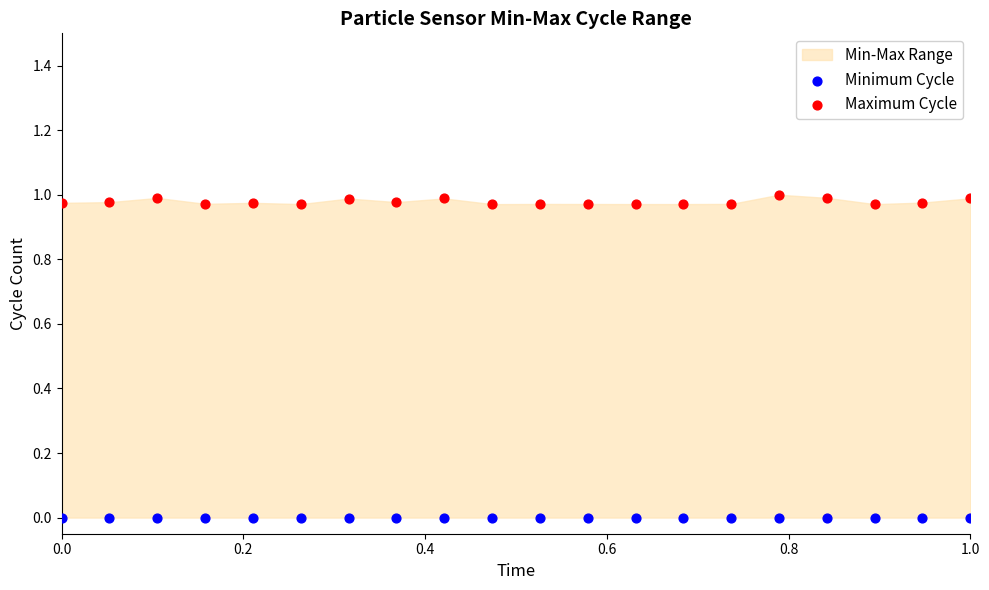

Which series reaches the maximum Y coordinate?

Maximum Cycle